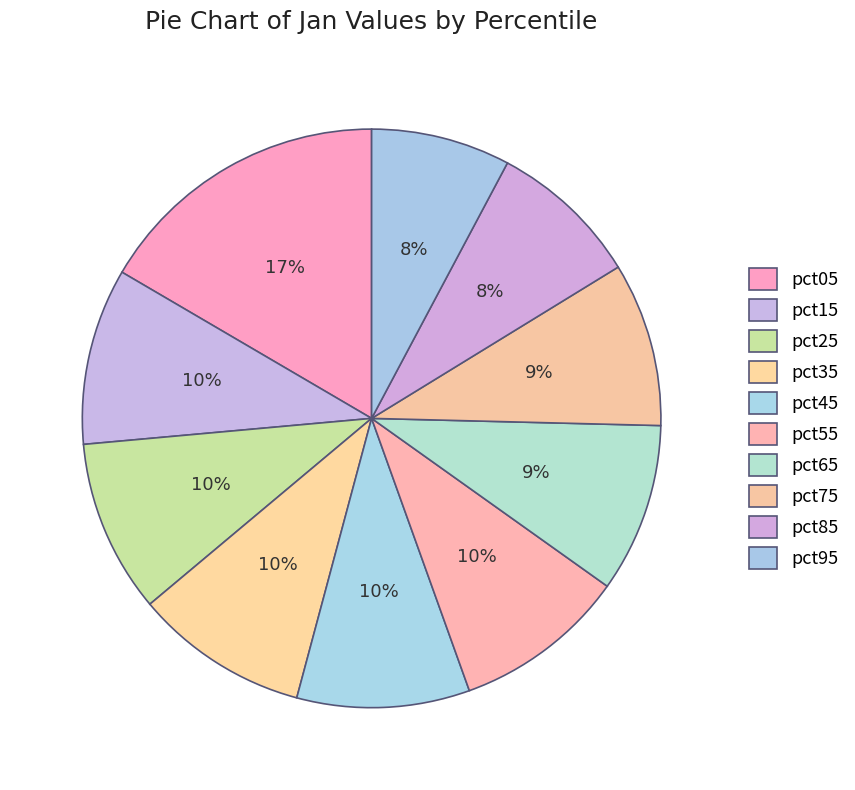

To the nearest percent, what portion does pct65 represent?

9%